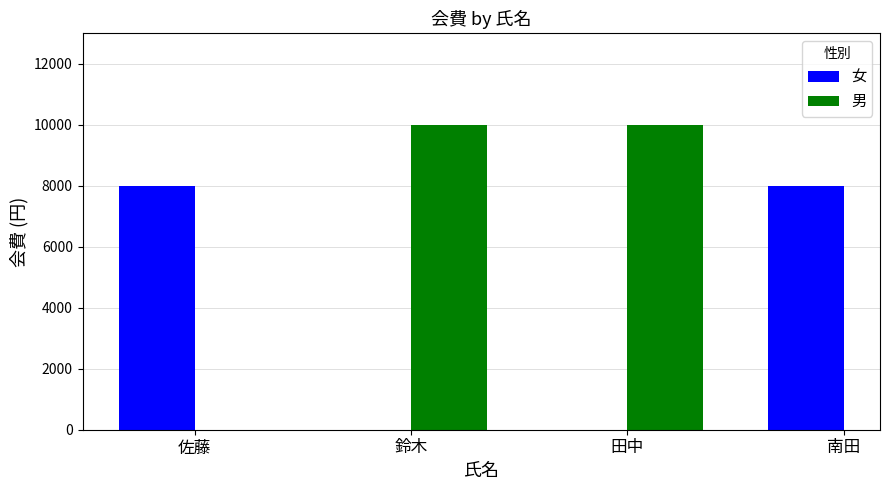

How many distinct data groups are displayed?

2